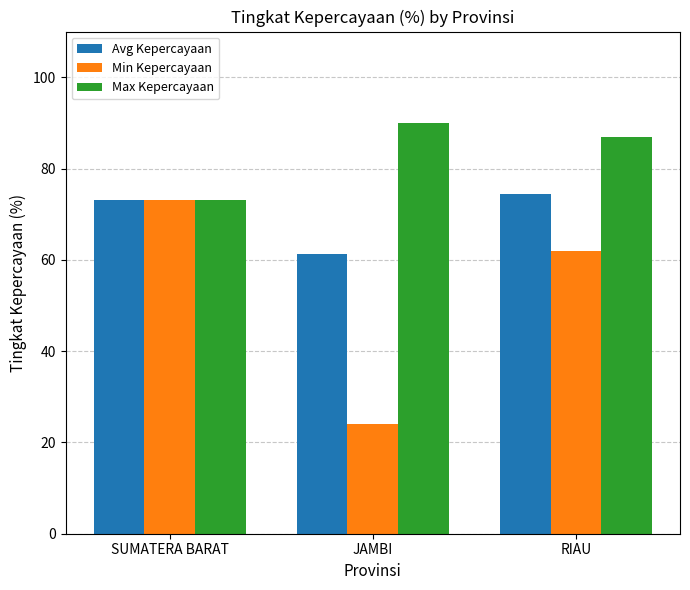

List the series in order of their peak value, lowest first.

Min Kepercayaan, Avg Kepercayaan, Max Kepercayaan